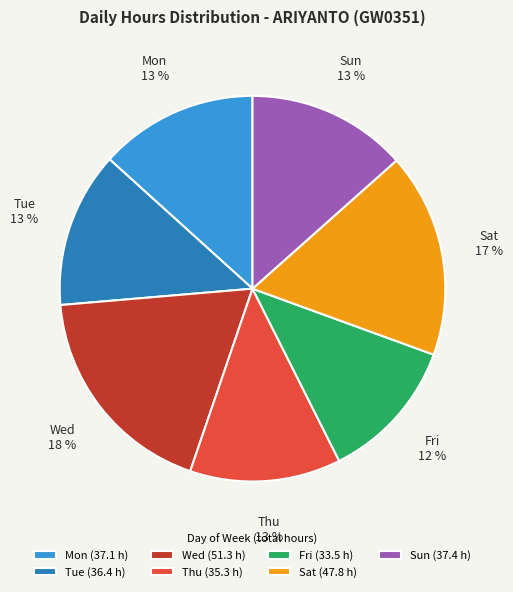

True or false: Tue accounts for 1% of the total.

False